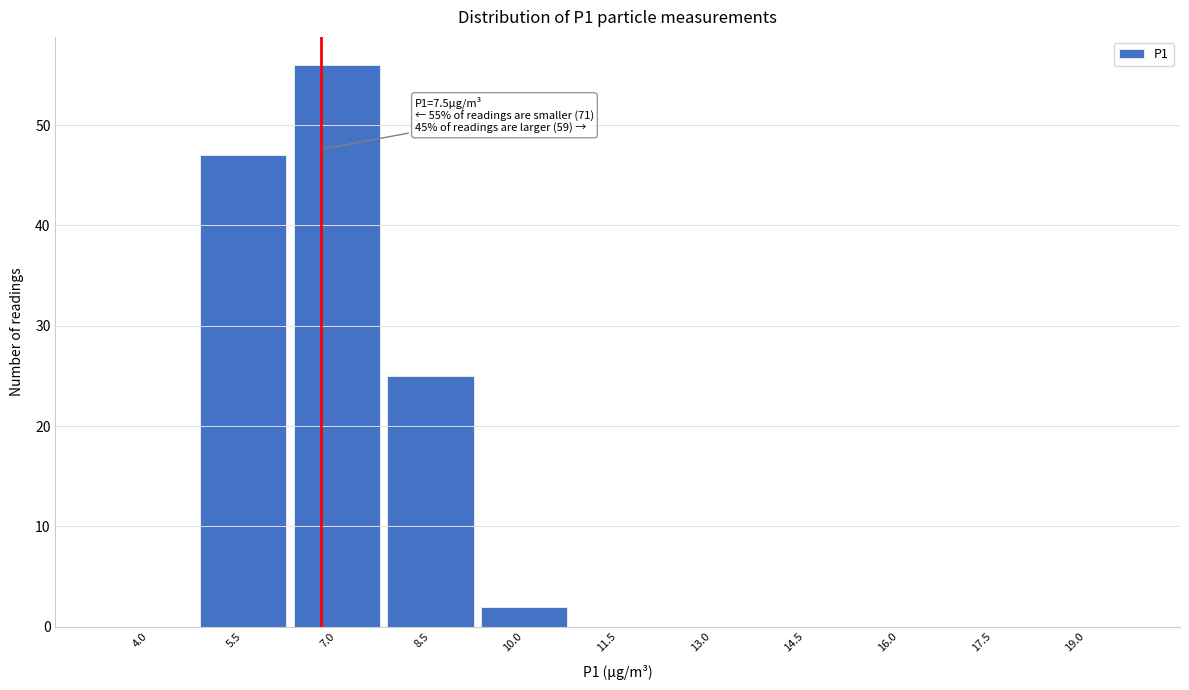

Reading left to right, extract all data points from this chart.

4.0=0	5.5=47	7.0=56	8.5=25	10.0=2	11.5=0	13.0=0	14.5=0	16.0=0	17.5=0	19.0=0